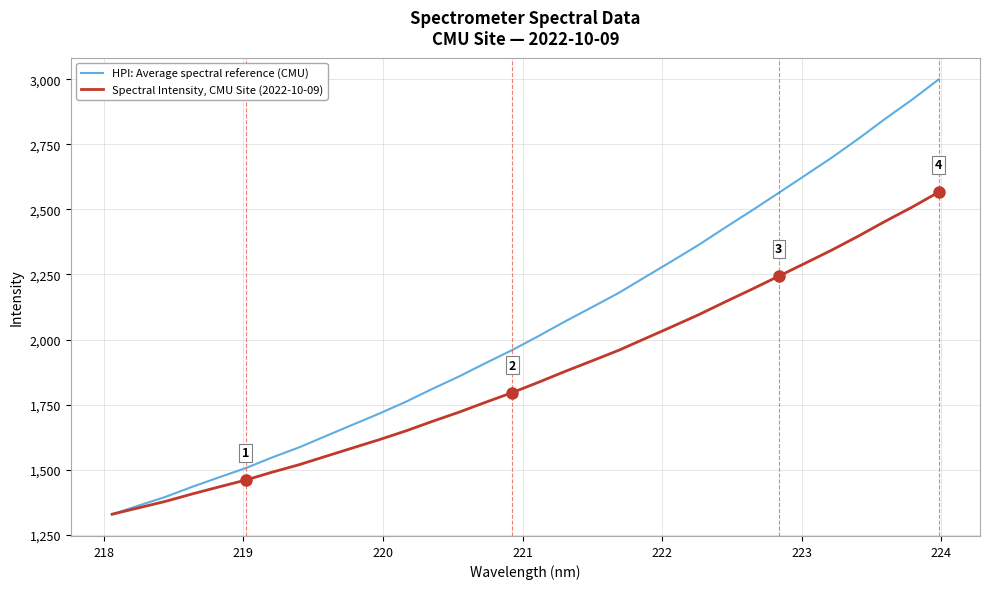

List the series in order of their overall mean, lowest first.

Spectral Intensity, CMU Site (2022-10-09), HPI: Average spectral reference (CMU)